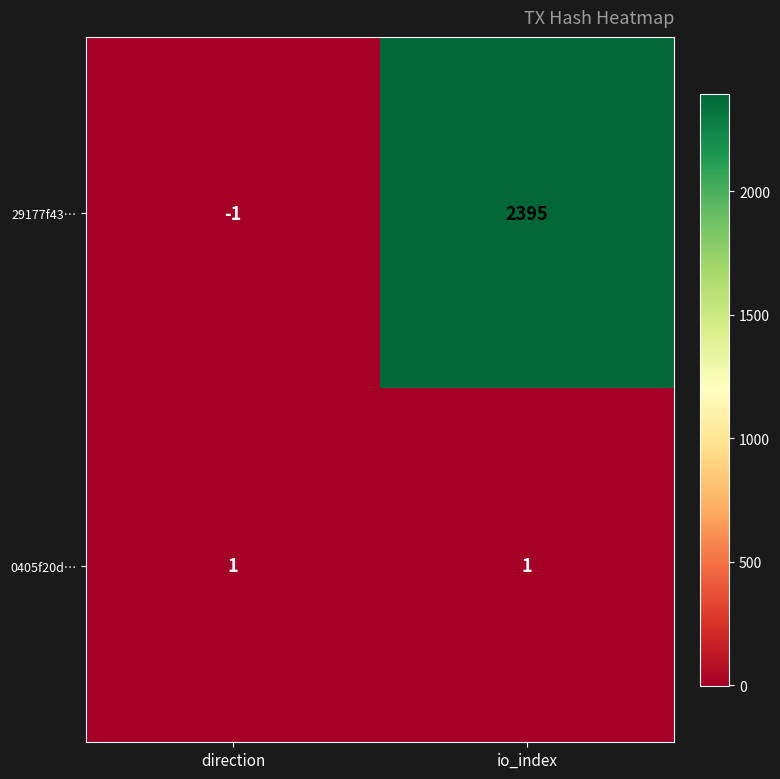

How many data points does each series have?

2